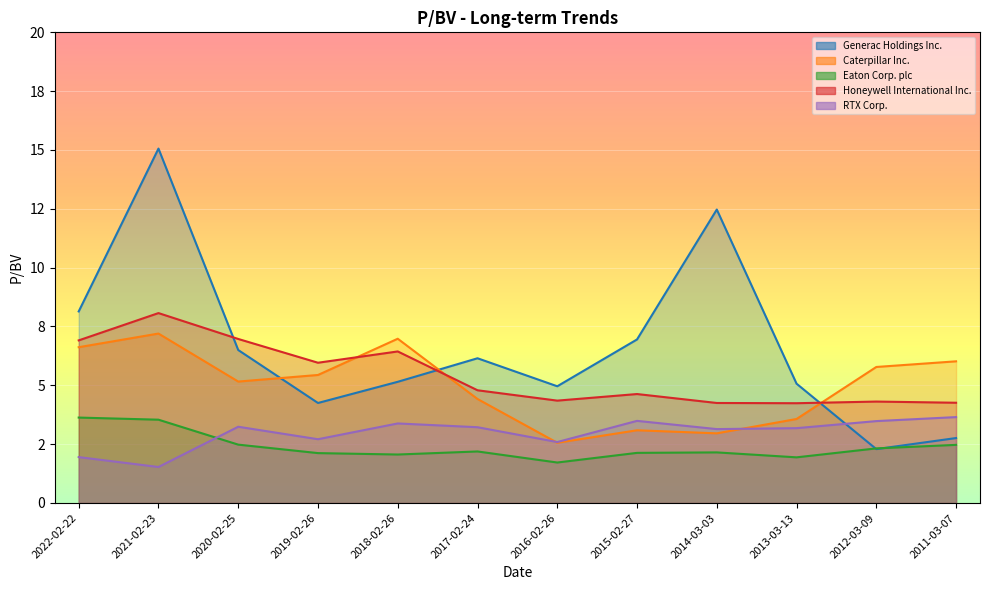

True or false: RTX Corp. and Honeywell International Inc. intersect in this chart.

False